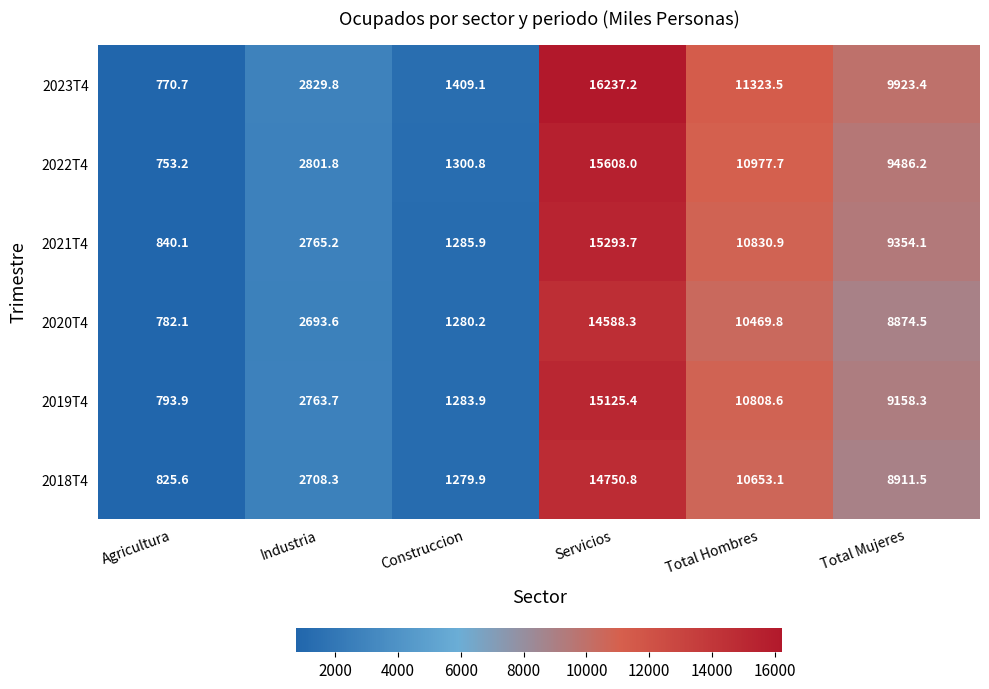

Which series has the largest total across all categories?

2023T4